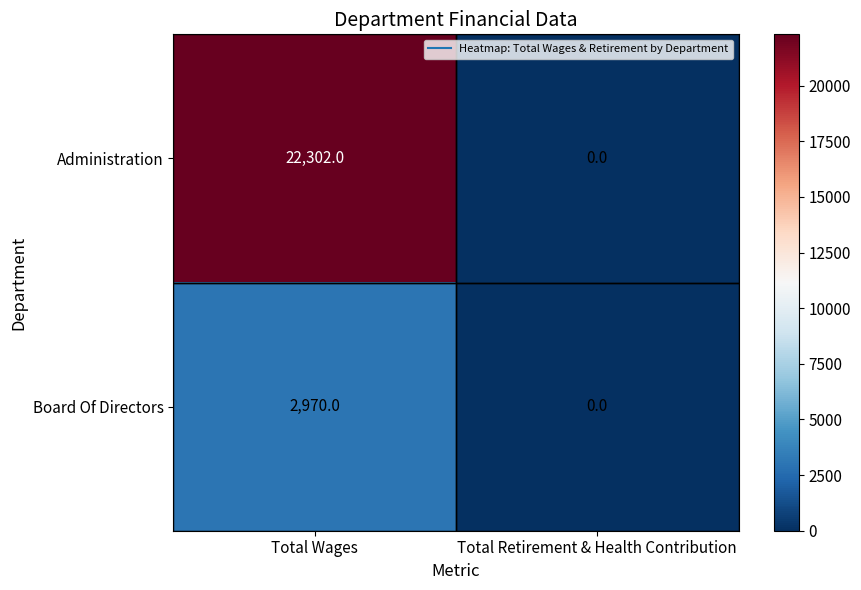

At which category does the chart reach its peak across all series?

Total Wages